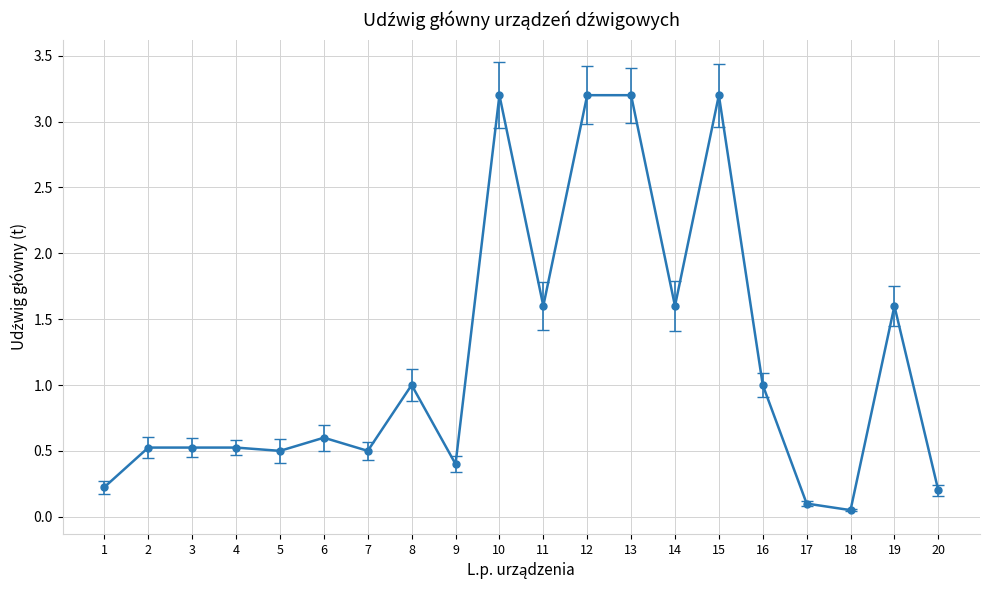

The value at 14 is 1.6. True or false?

True